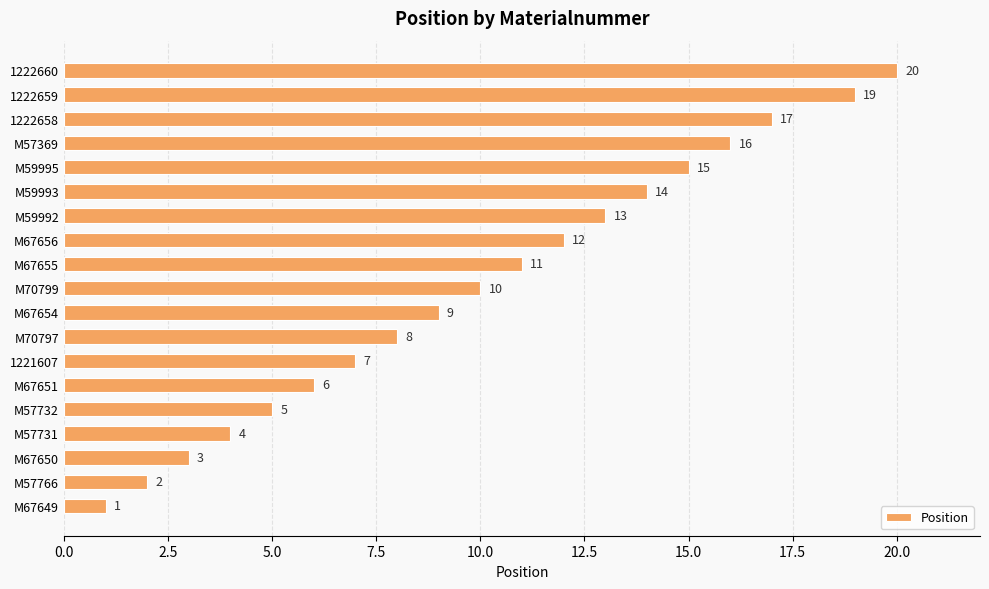

Approximately how many times larger is the value at M70797 compared to M59995?

0.5